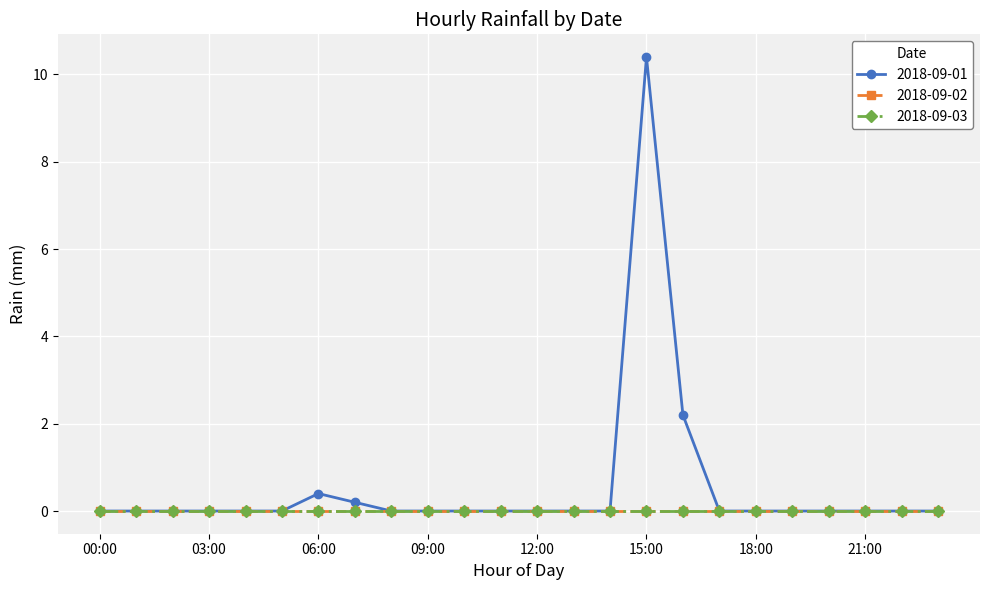

At which category is the sum across all series the highest?

15:00